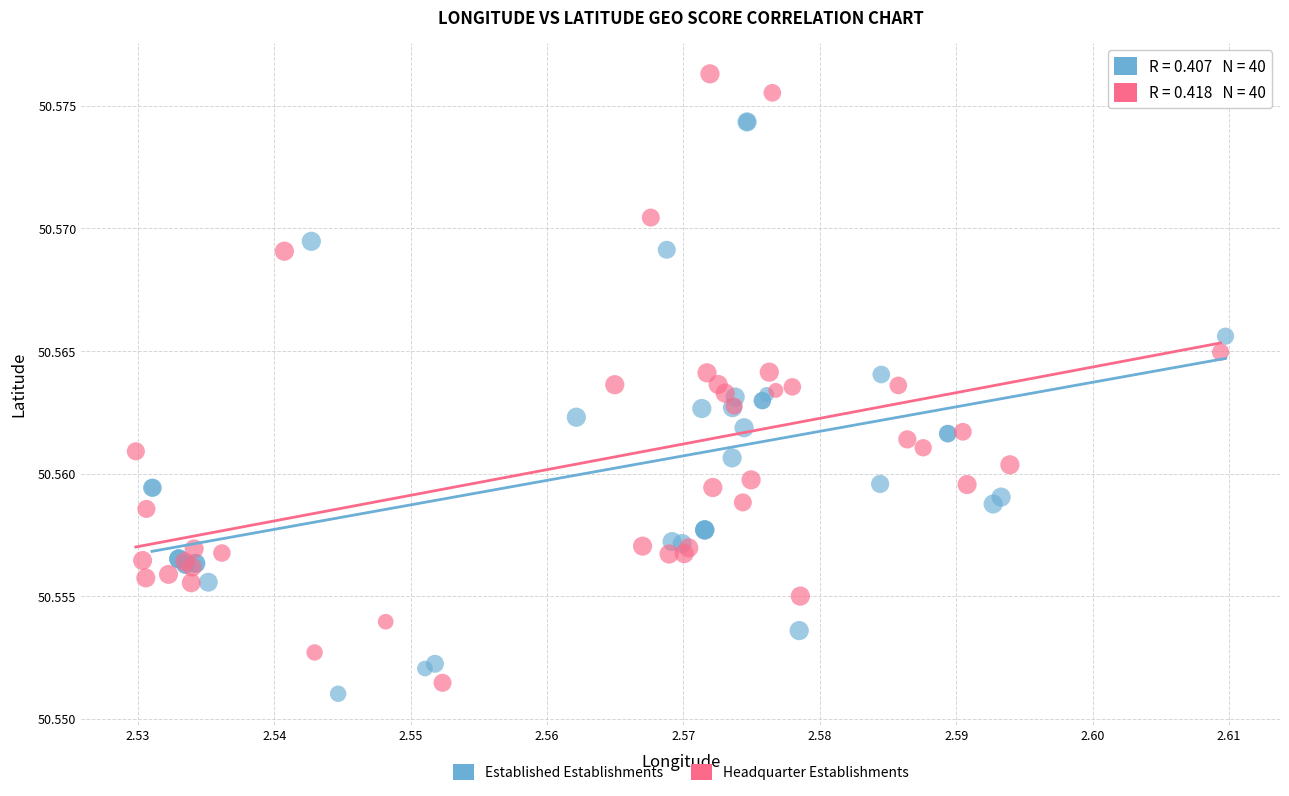

Which series contains the lowest Y value?

Established Establishments